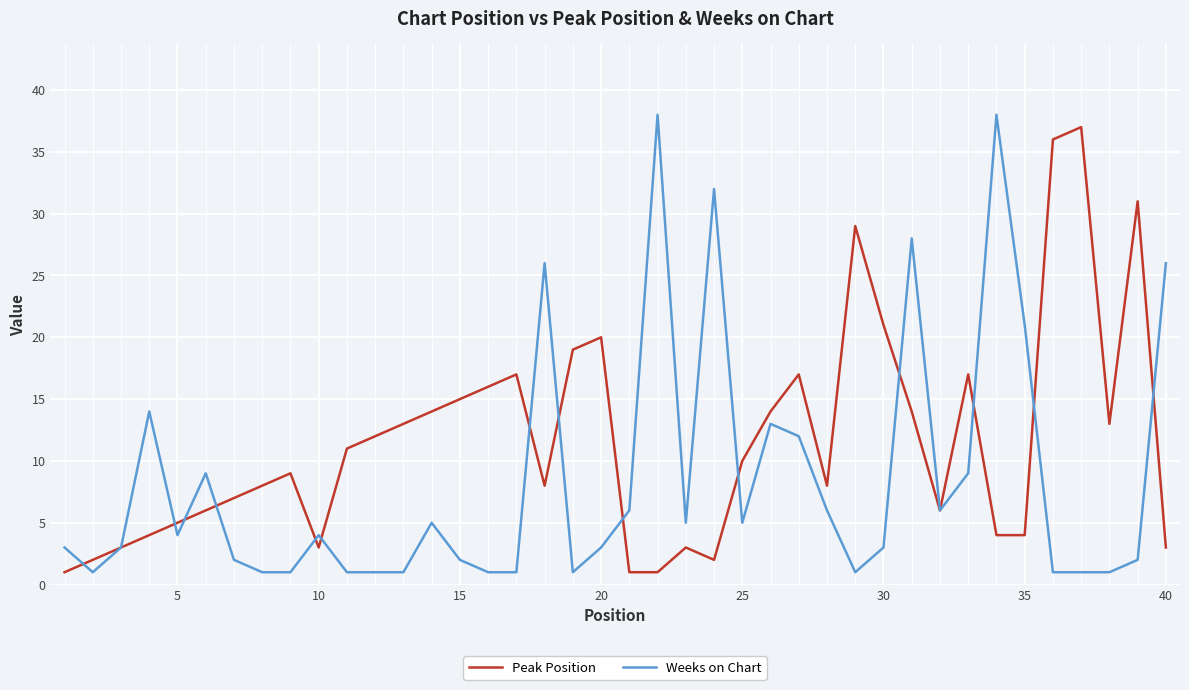

True or false: Weeks on Chart has more than 0 points higher than both neighbors.

True